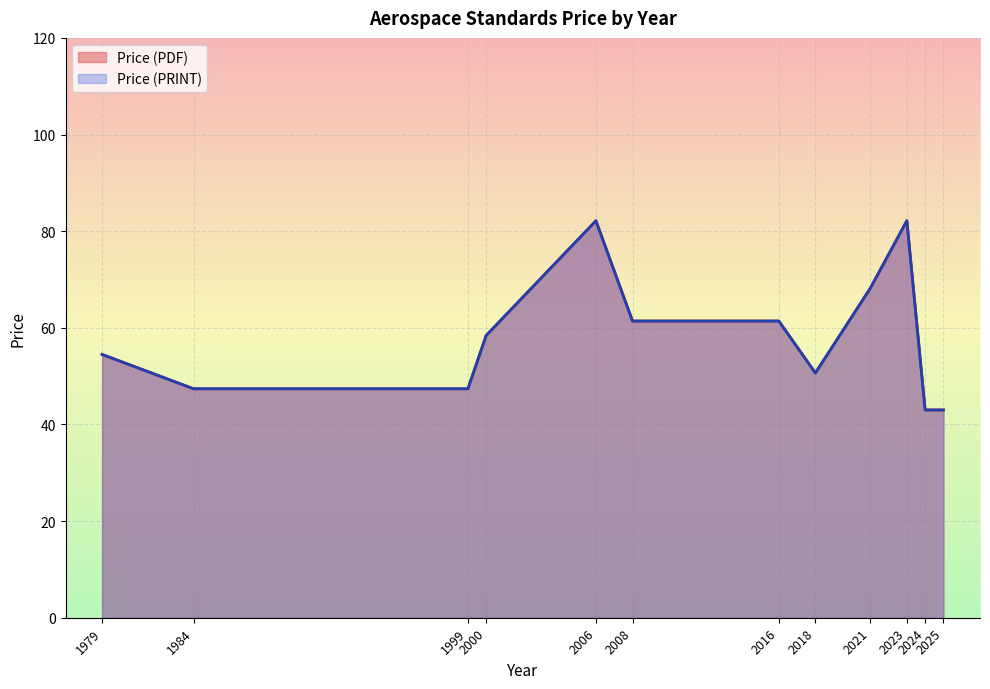

True or false: Price (PDF) and Price (PRINT) cross at least once.

False